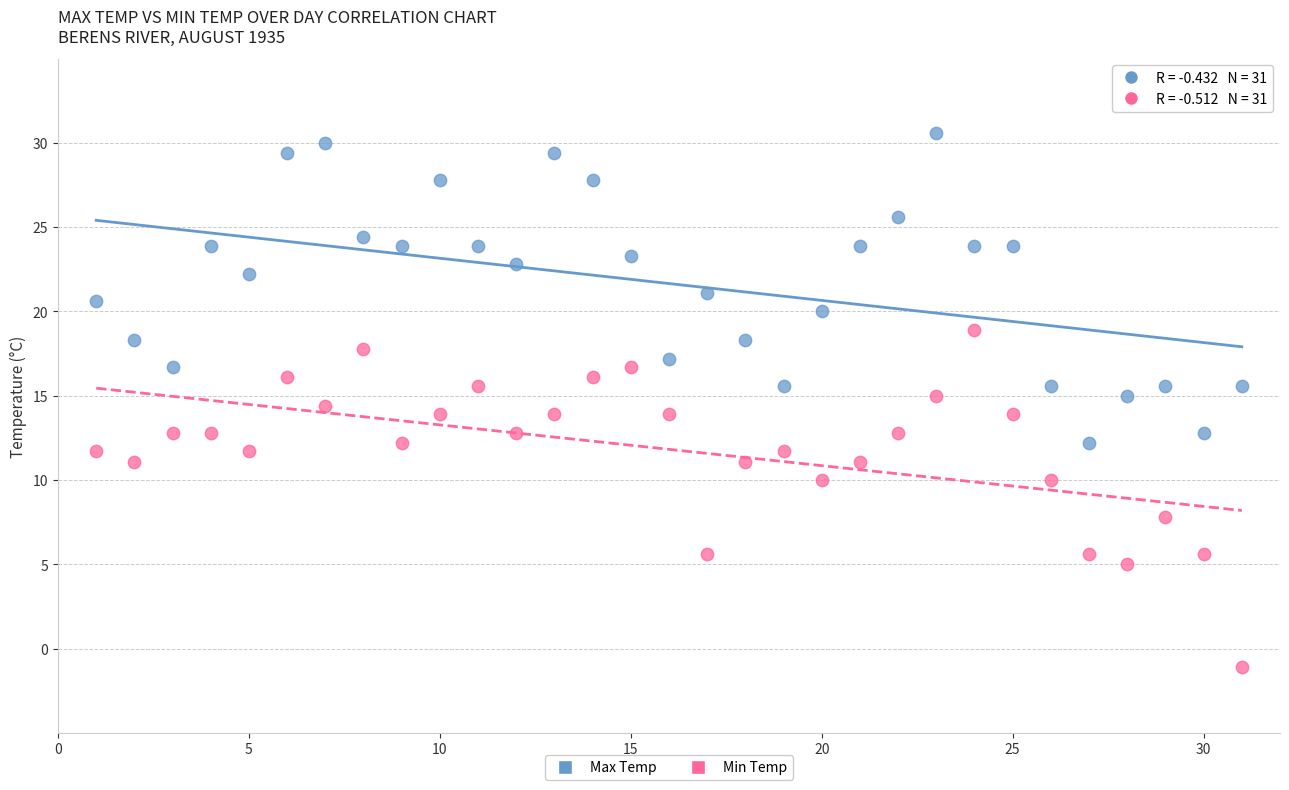

What are all the series names shown in the legend?

Max Temp, Min Temp